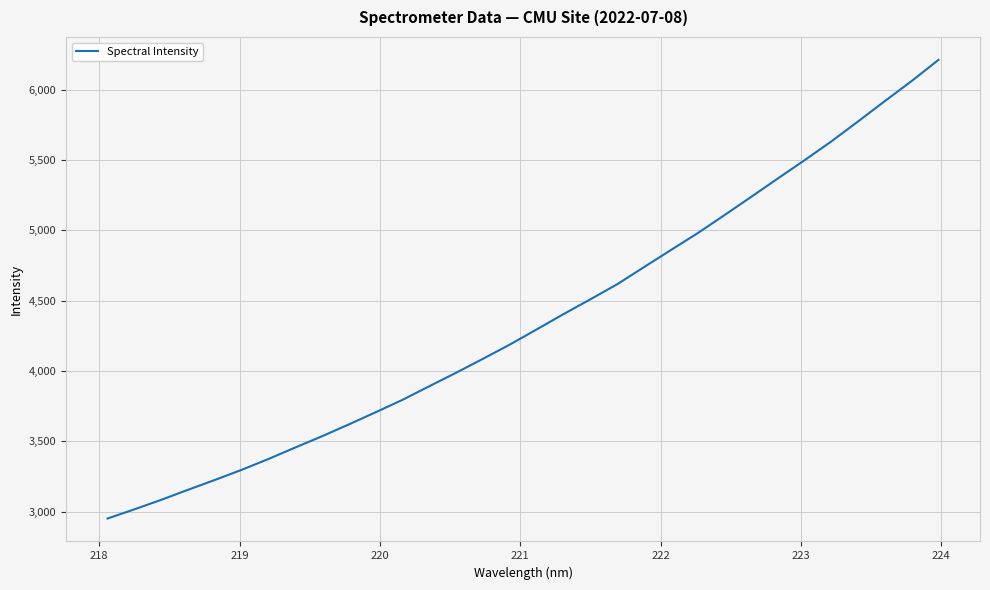

True or false: there are more than 2 points higher than both neighbors.

False